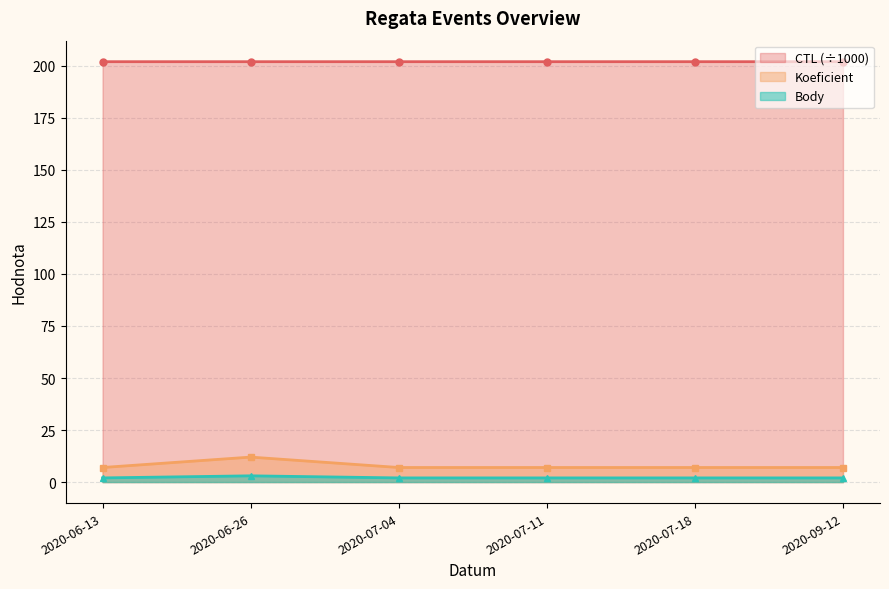

What is the difference between the maximum and second lowest values in the Koeficient series?

5.0